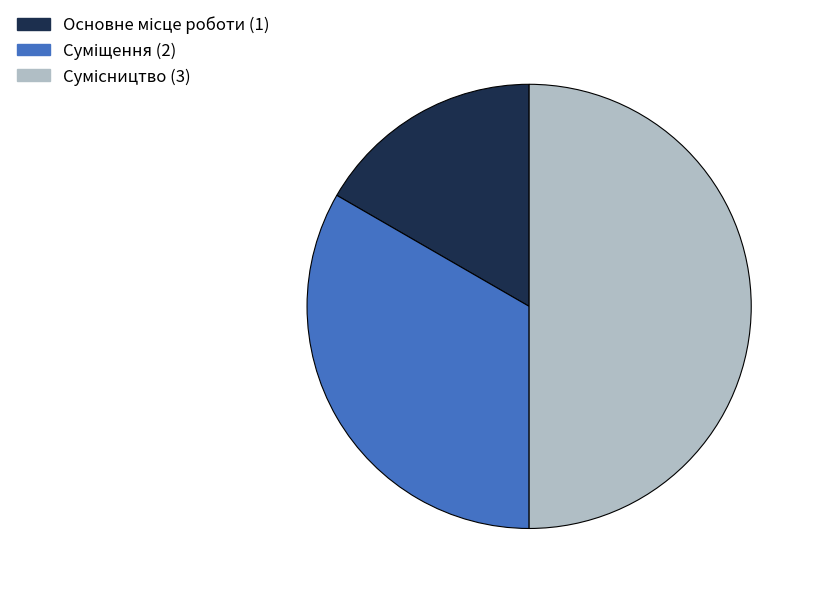

To the nearest percent, what is the difference between the largest and smallest slice percentages?

33%